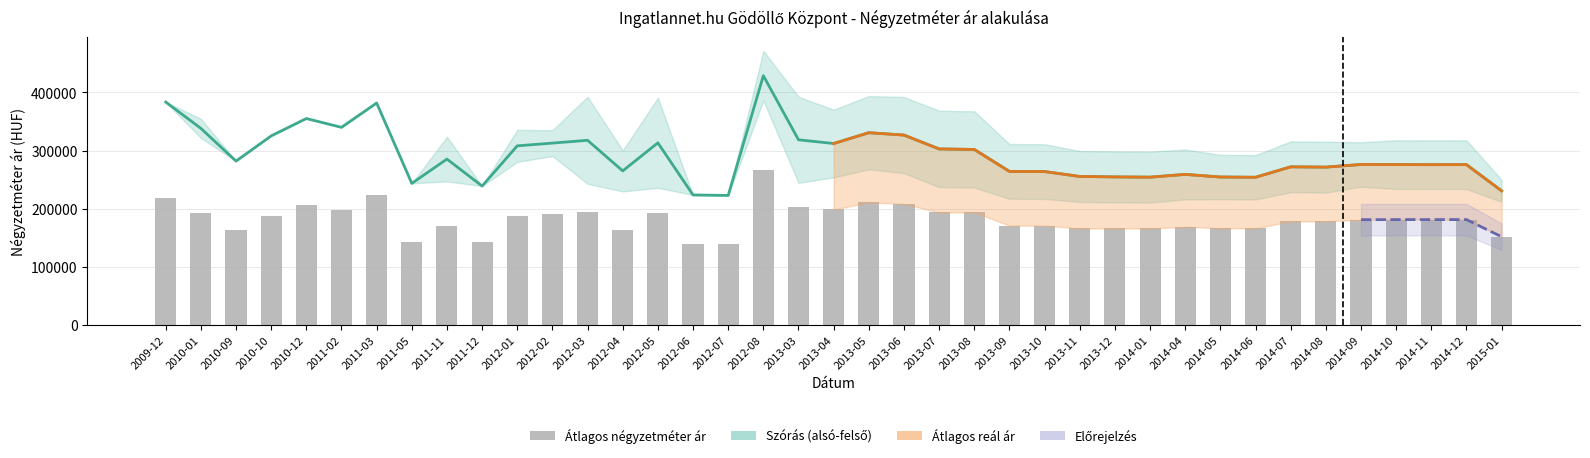

Reading left to right, what are all the values shown in this chart?

Átlagos négyzetméter ár: 218079	193094	162293	187920	206029	197452	223183	143125	170288	143125	187506	191363	194943	163251	193118	138321	138321	266917	202180	198470	210533	208260	193385	193385	170732	170732	165761	165761	165761	168674	166028	166028	178034	178034	180914	181067	181067	181067	151558
Átlagos reál ár: 383501	338193	281809	325193	355114	339944	381863	243445	285254	238830	308064	312793	317619	264918	313217	223507	222677	428903	318475	312065	330690	326613	302737	301881	264009	263807	255347	254572	254122	258915	254403	253955	271908	271430	275960	275778	275639	275708	230602